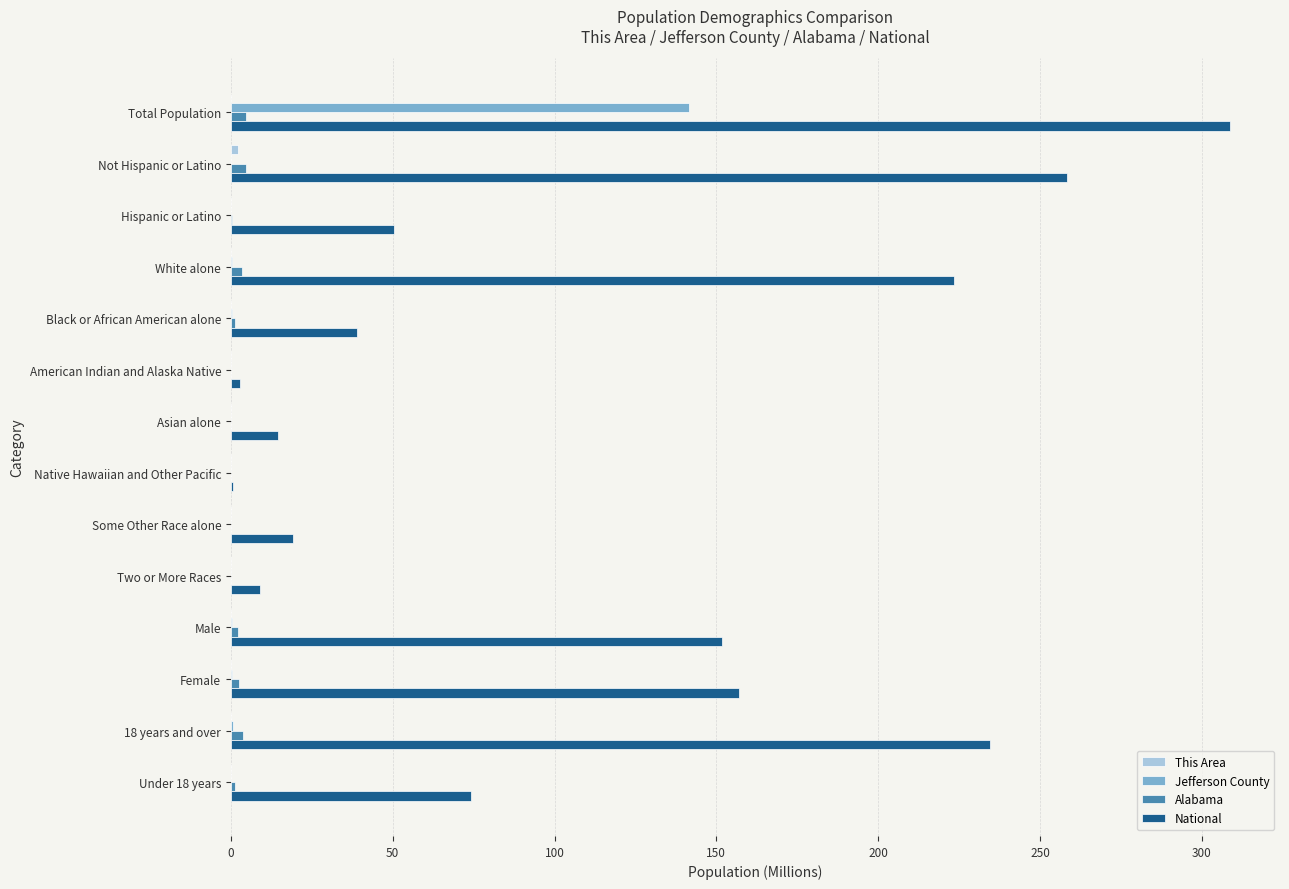

Which series has the largest total across all categories?

National